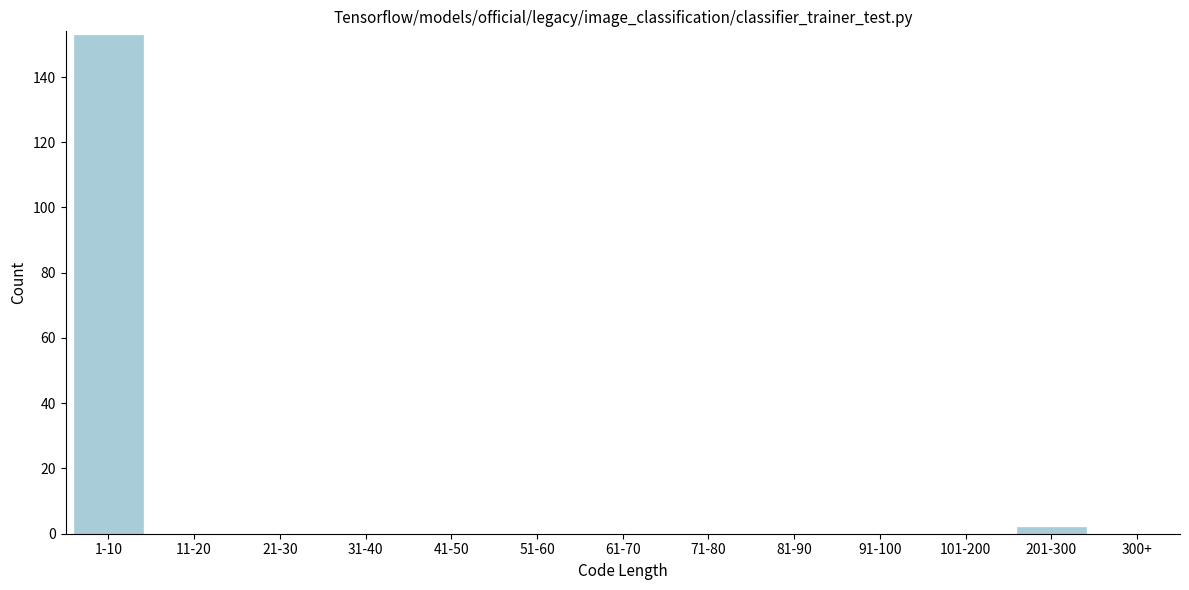

Reading left to right, list all the values displayed in this chart.

1-10=153	11-20=0	21-30=0	31-40=0	41-50=0	51-60=0	61-70=0	71-80=0	81-90=0	91-100=0	101-200=0	201-300=2	300+=0